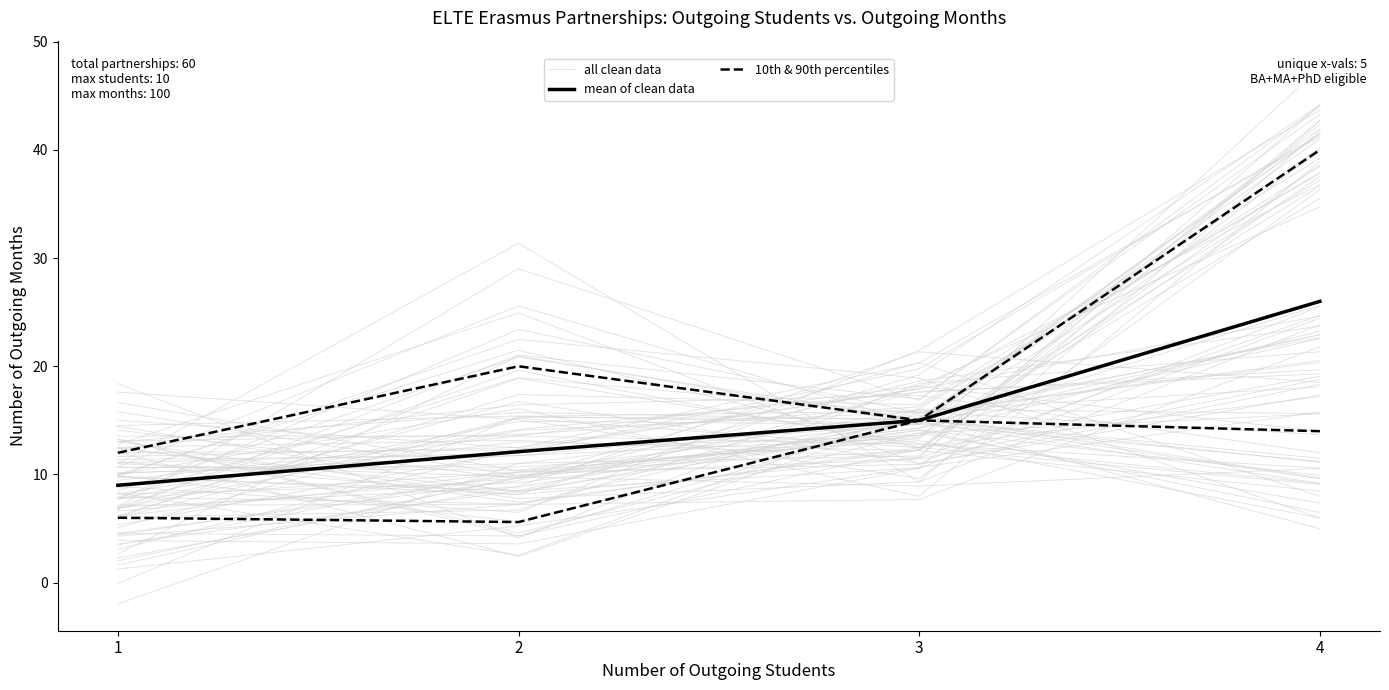

At which category does all clean data reach its first local peak?

2